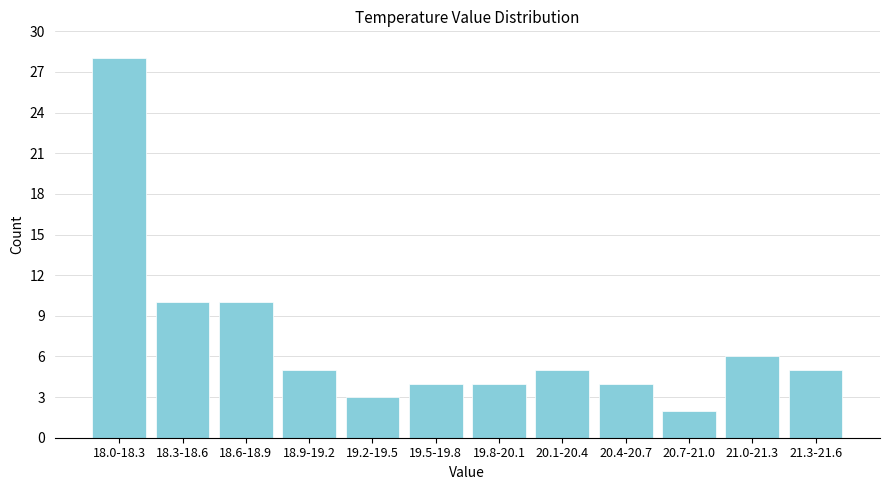

Reading left to right, extract all data points from this chart.

18.0-18.3=28	18.3-18.6=10	18.6-18.9=10	18.9-19.2=5	19.2-19.5=3	19.5-19.8=4	19.8-20.1=4	20.1-20.4=5	20.4-20.7=4	20.7-21.0=2	21.0-21.3=6	21.3-21.6=5